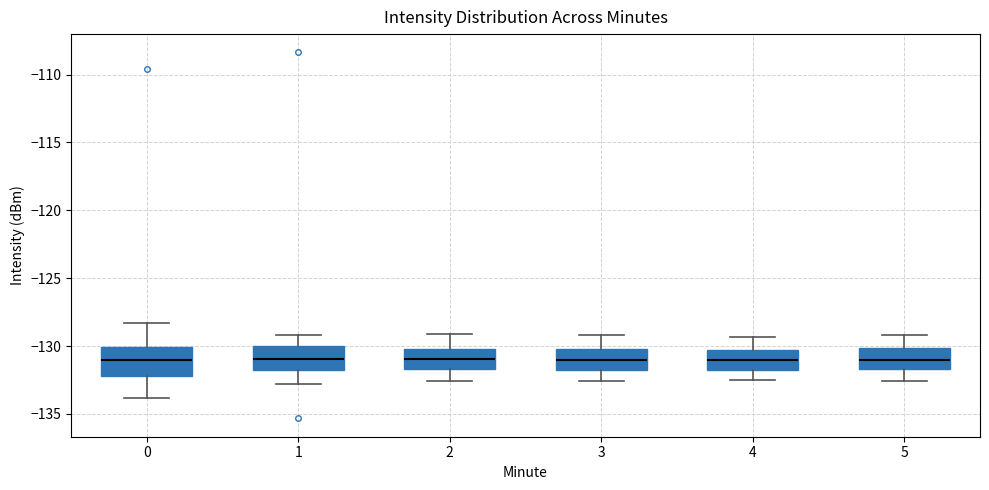

Reading left to right, read every box against the y-axis: the position of its median line, the range the box covers, and the ends of its whiskers. The values are not printed on the chart, so give them approximately, as read against the axis.

0: median -131.0, box -132.0 to -130.0, whiskers -134.0 to -128.5
1: median -131.0, box -132.0 to -130.0, whiskers -133.0 to -129.0
2: median -131.0, box -131.5 to -130.0, whiskers -132.5 to -129.0
3: median -131.0, box -132.0 to -130.0, whiskers -132.5 to -129.0
4: median -131.0, box -132.0 to -130.5, whiskers -132.5 to -129.5
5: median -131.0, box -131.5 to -130.0, whiskers -132.5 to -129.0